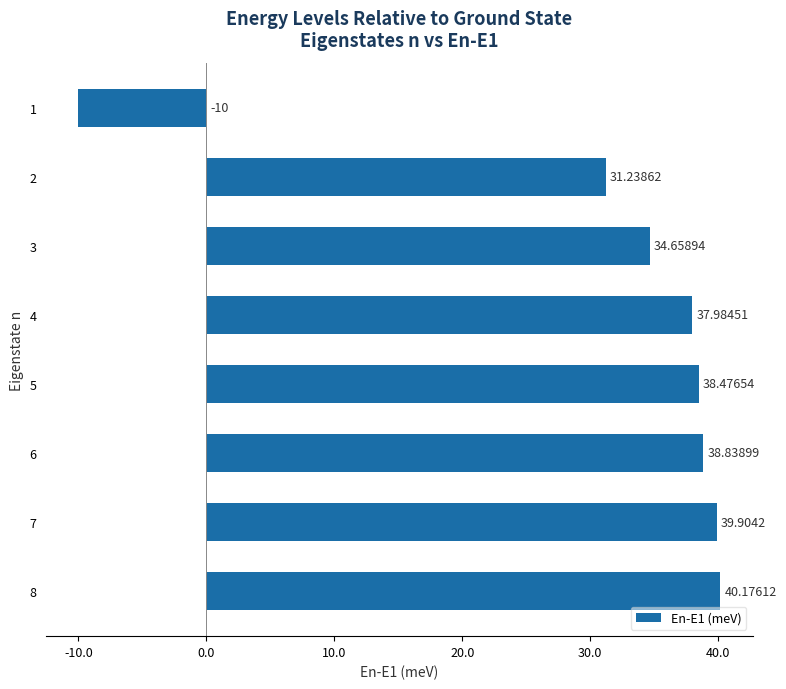

What is the ratio of the value at 8 to the value at 5?

1.0